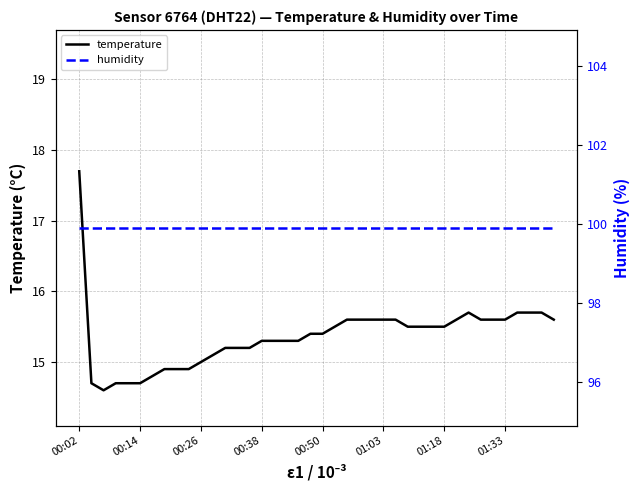

How many distinct data groups are displayed?

2